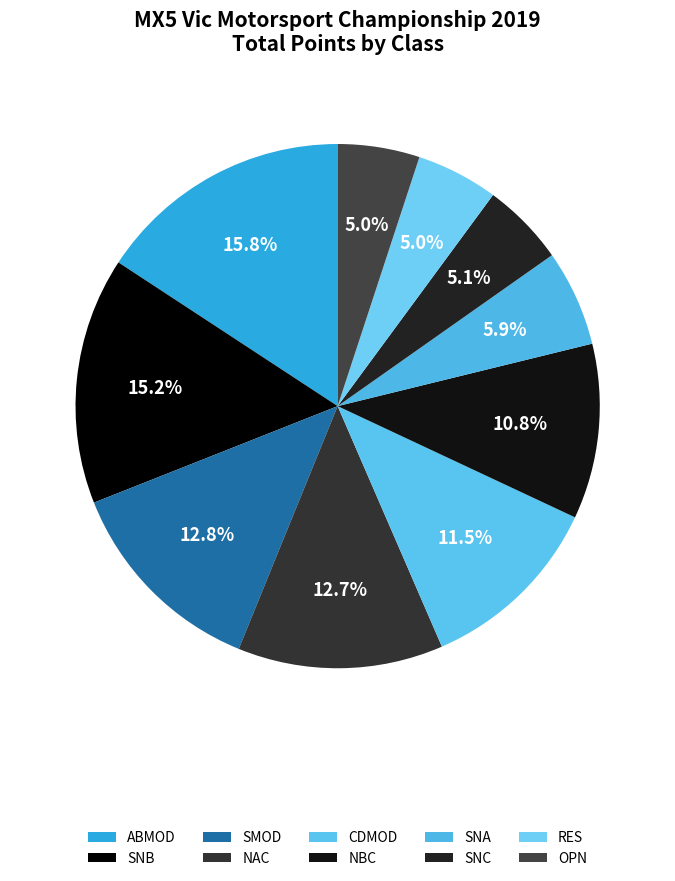

Count the number of slices in the pie.

10